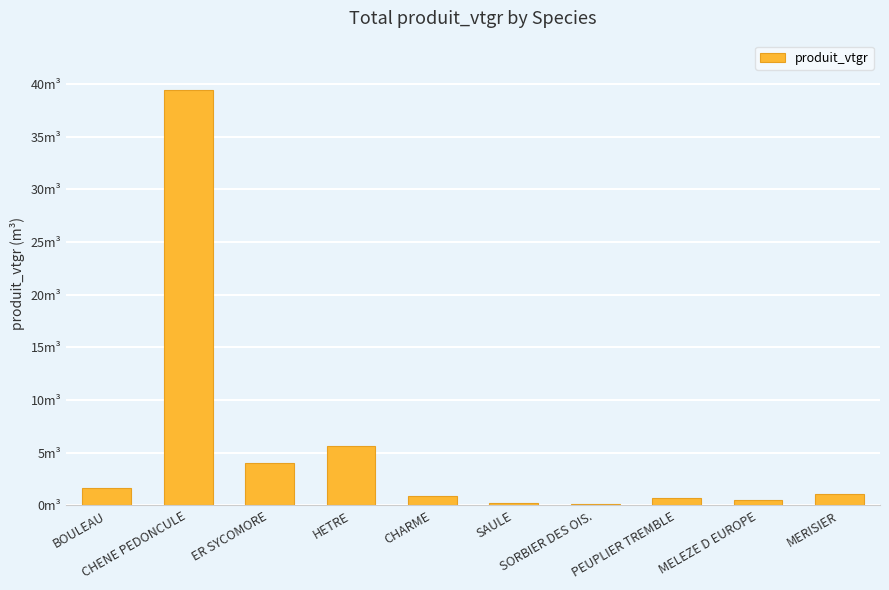

What is the difference between the maximum and minimum values?

39.2